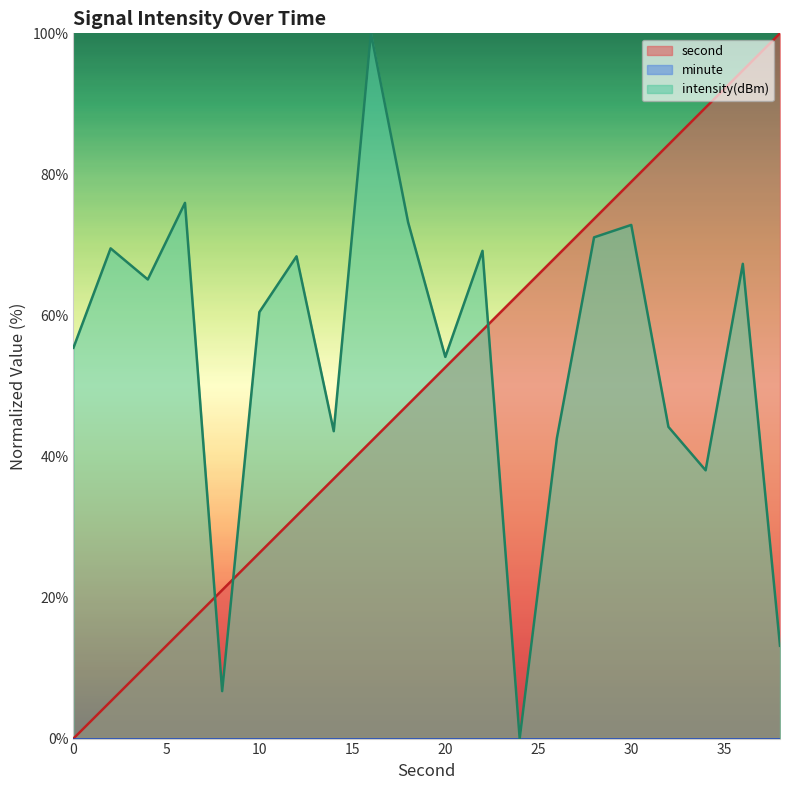

Which category has the highest value in the intensity(dBm) series?

16